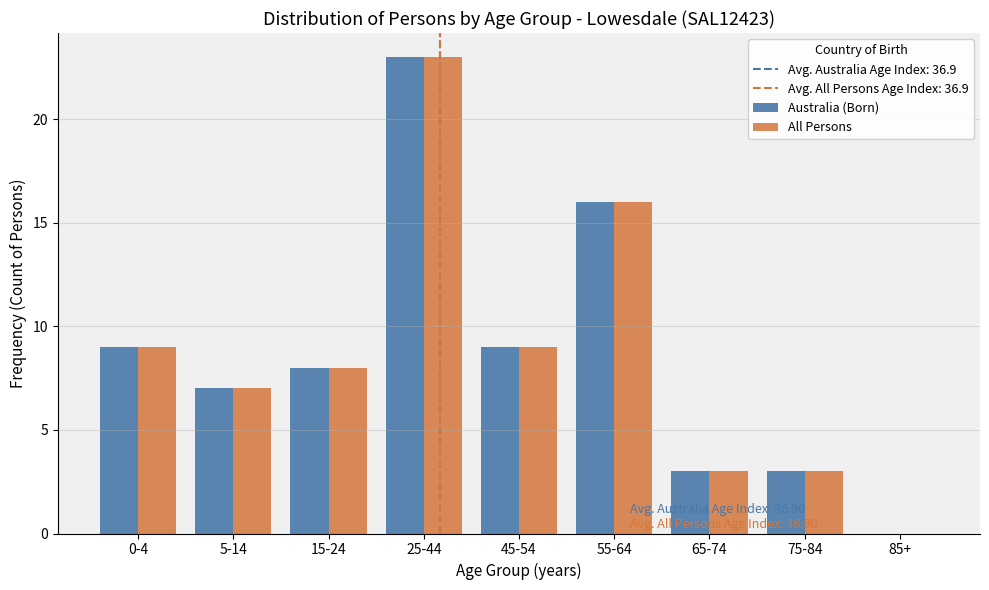

Reading right to left, transcribe all the data shown in this chart.

Australia (Born): 85+=0	75-84=3	65-74=3	55-64=16	45-54=9	25-44=23	15-24=8	5-14=7	0-4=9
All Persons: 85+=0	75-84=3	65-74=3	55-64=16	45-54=9	25-44=23	15-24=8	5-14=7	0-4=9